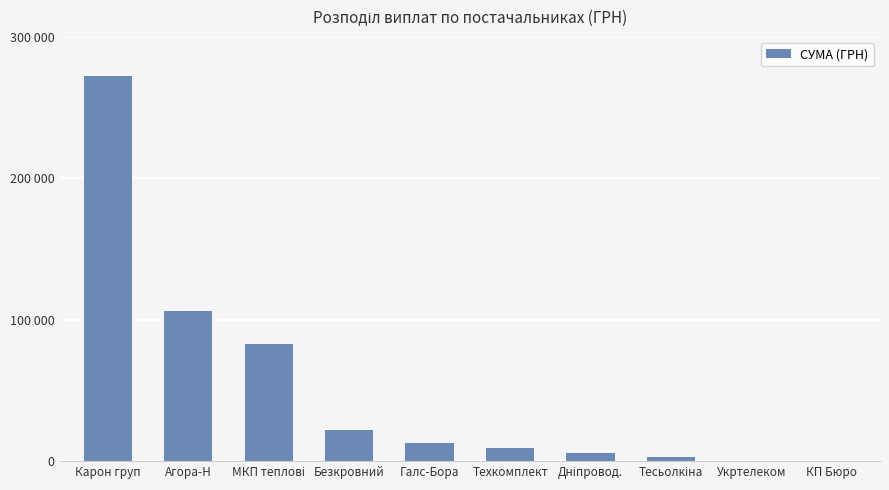

Where does the data first go above 13217?

Карон груп